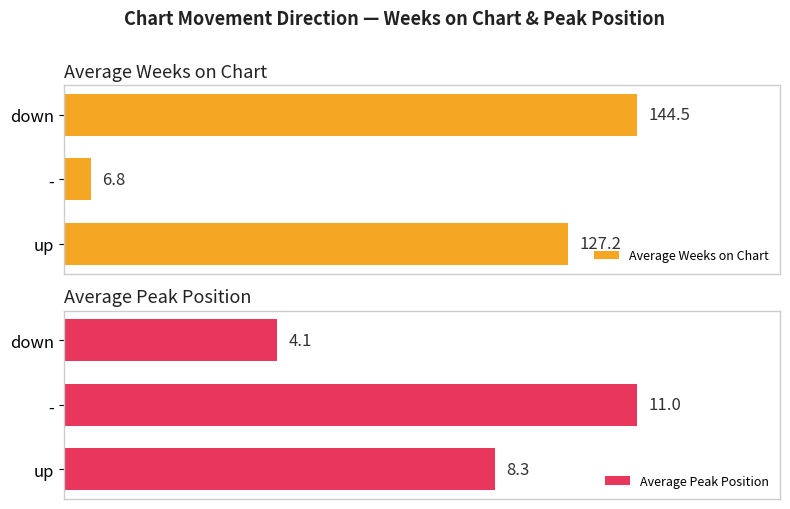

What is the sum of all Average Weeks on Chart values?

278.5